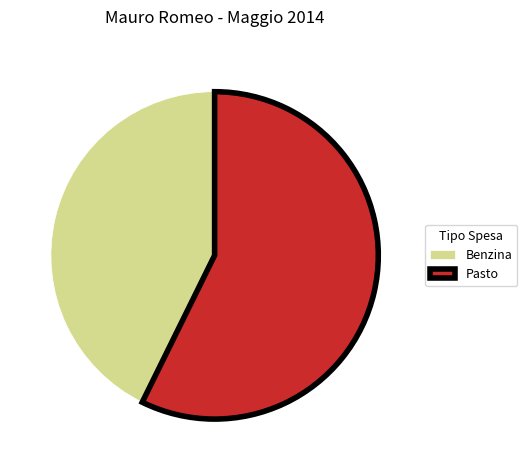

Which slice represents more than half of the pie?

Pasto